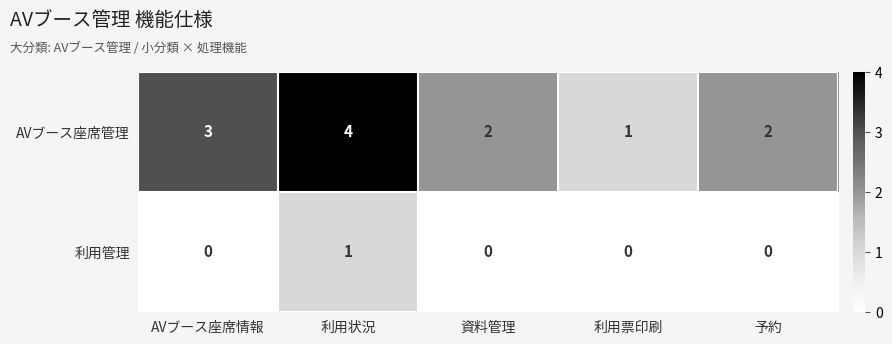

Reading right to left, list all the values displayed in this chart.

AVブース座席管理: 予約=2	利用票印刷=1	資料管理=2	利用状況=4	AVブース座席情報=3
利用管理: 予約=0	利用票印刷=0	資料管理=0	利用状況=1	AVブース座席情報=0